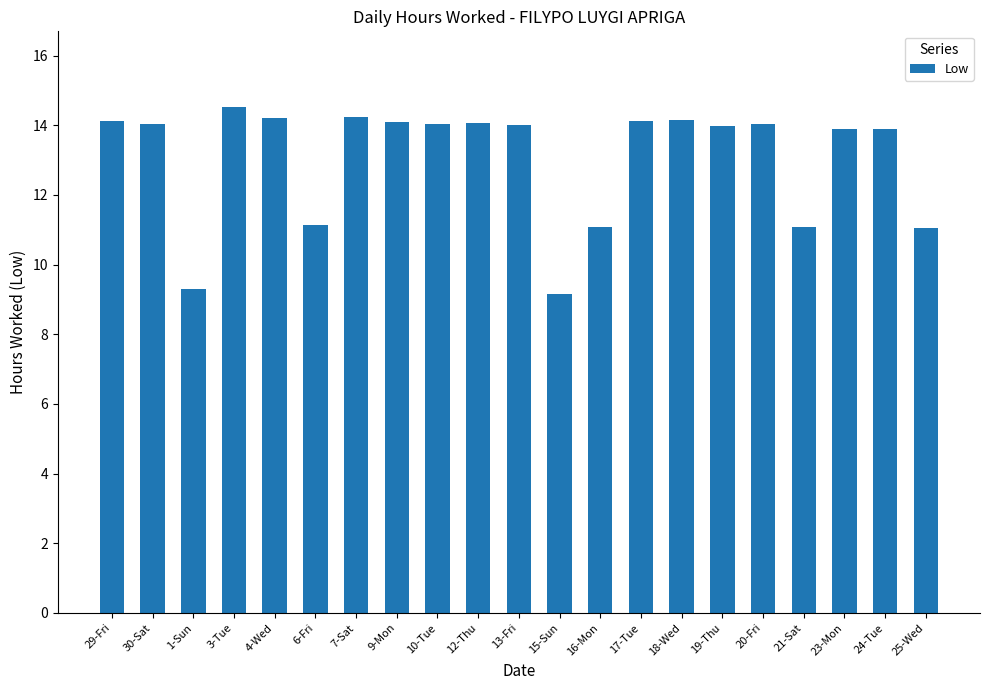

What is the label of the 4th bar from the right?

21-Sat